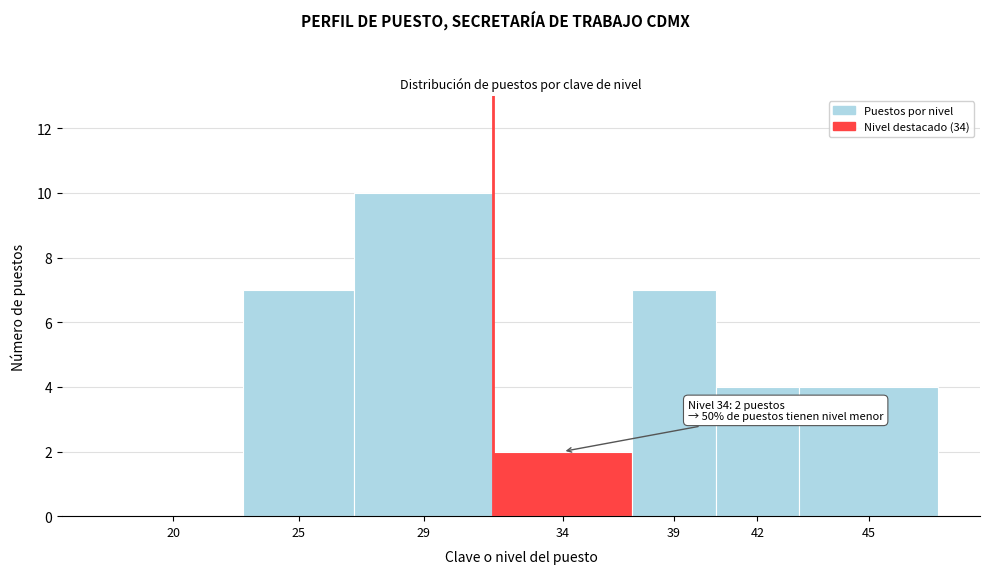

Reading right to left, list all the values displayed in this chart.

45=4	42=4	39=7	34=2	29=10	25=7	20=0